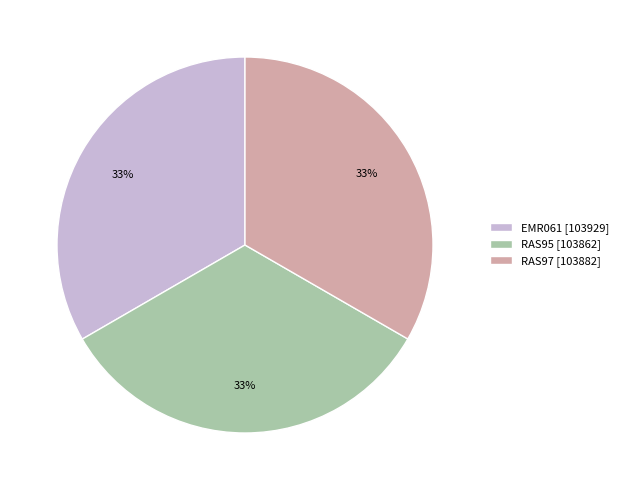

Is it true that RAS95 is 19% of the pie?

False